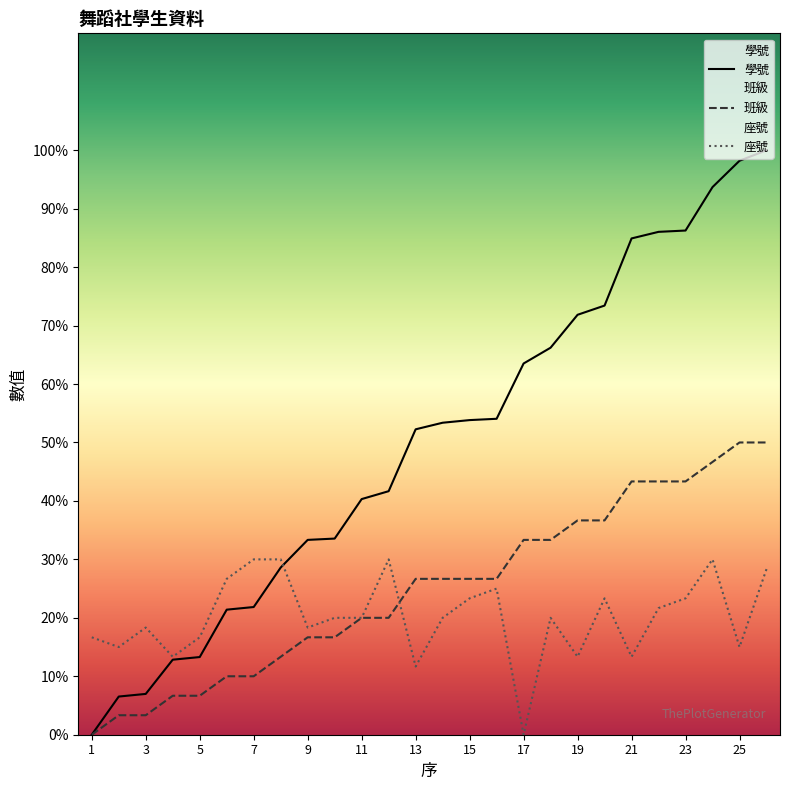

What is the maximum value for 學號?

100.0